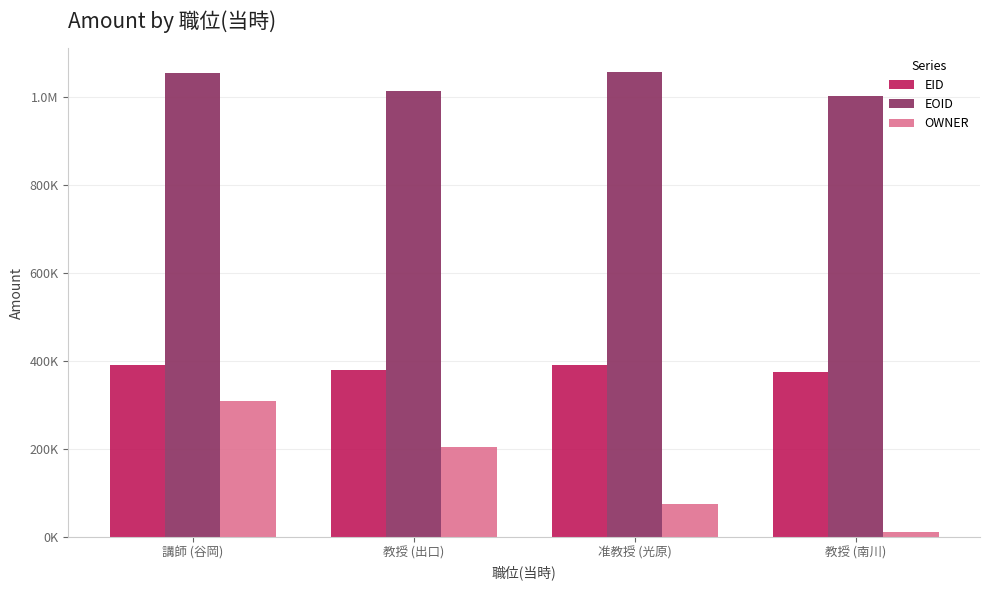

Which series has the largest range (max minus min)?

OWNER